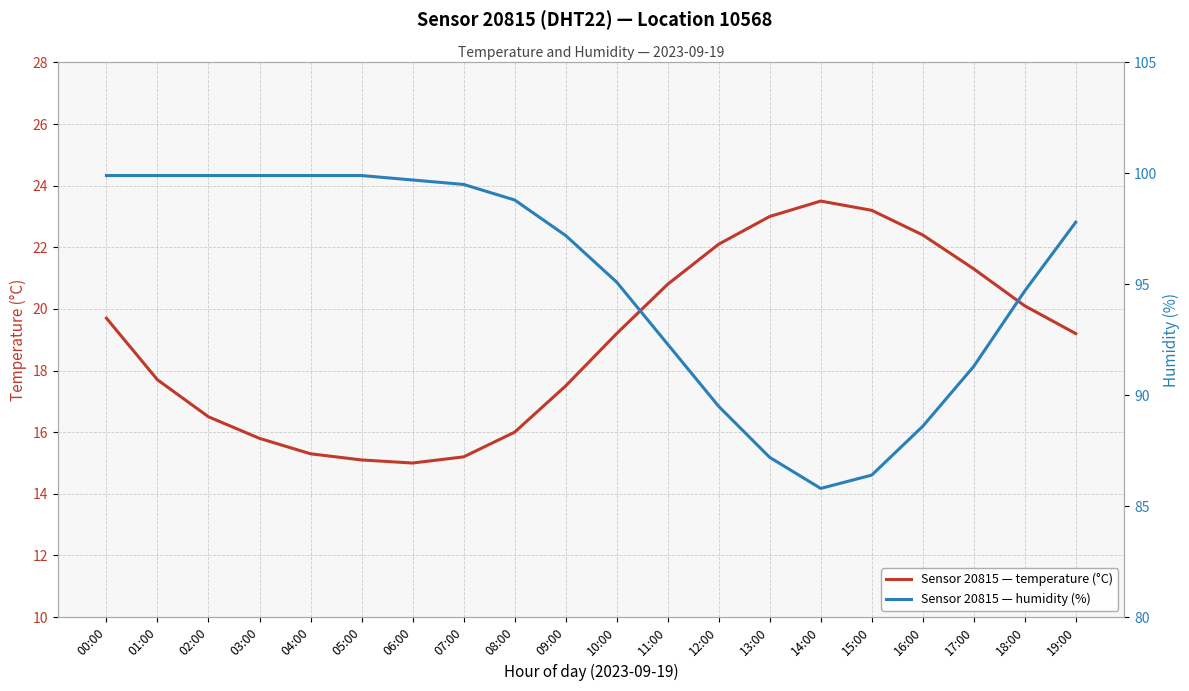

True or false: humidity has a value of 49.4 at 00:00.

False